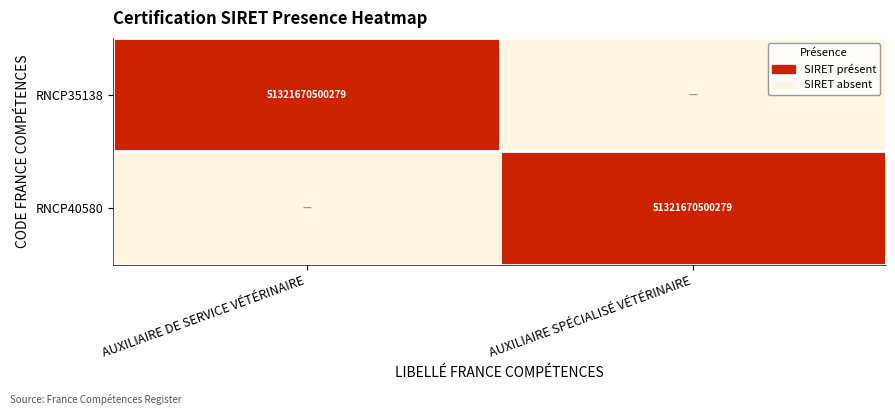

True or false: RNCP35138 has a value of 51321670500279 at AUXILIAIRE DE SERVICE VÉTÉRINAIRE.

True